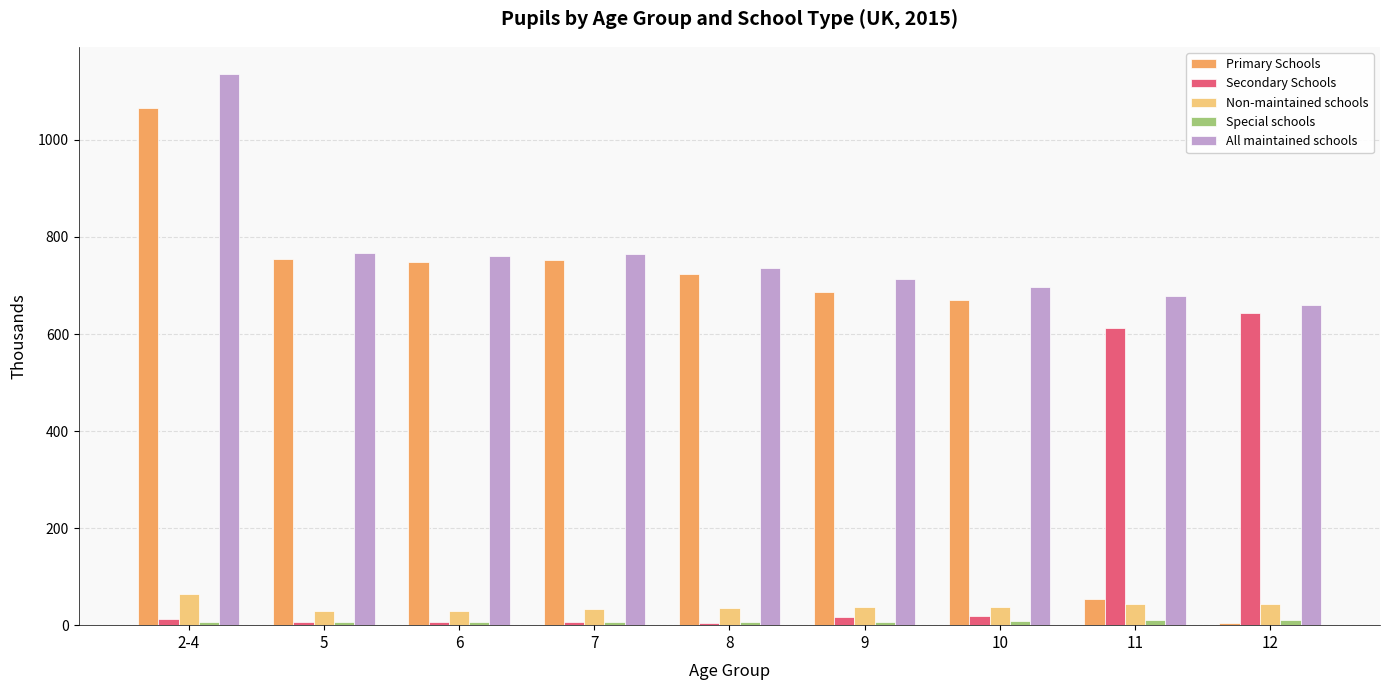

What is the maximum value for All maintained schools?

1135.2